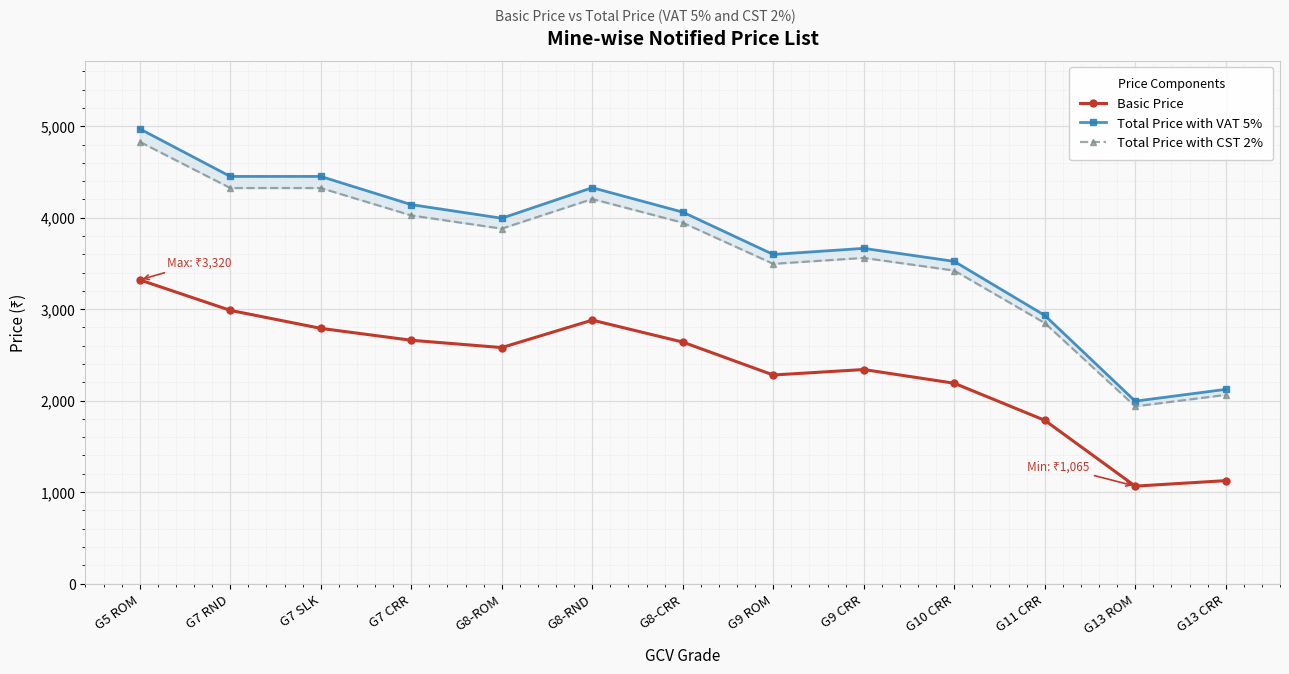

Reading right to left, transcribe all the data shown in this chart.

Basic Price: G13 CRR=1125.0	G13 ROM=1065.0	G11 CRR=1785.0	G10 CRR=2190.0	G9 CRR=2340.0	G9 ROM=2280.0	G8-CRR=2640.0	G8-RND=2880.0	G8-ROM=2580.0	G7 CRR=2660.0	G7 SLK=2790.0	G7 RND=2987.0	G5 ROM=3320.0
Total Price with VAT 5%: G13 CRR=2123.2	G13 ROM=1994.1	G11 CRR=2932.3	G10 CRR=3522.6	G9 CRR=3665.0	G9 ROM=3598.2	G8-CRR=4061.1	G8-RND=4328.2	G8-ROM=3994.3	G7 CRR=4143.1	G7 SLK=4451.4	G7 RND=4451.4	G5 ROM=4971.3
Total Price with CST 2%: G13 CRR=2062.6	G13 ROM=1937.1	G11 CRR=2848.5	G10 CRR=3422.0	G9 CRR=3560.3	G9 ROM=3495.4	G8-CRR=3945.0	G8-RND=4204.5	G8-ROM=3880.2	G7 CRR=4024.7	G7 SLK=4324.2	G7 RND=4324.2	G5 ROM=4829.2